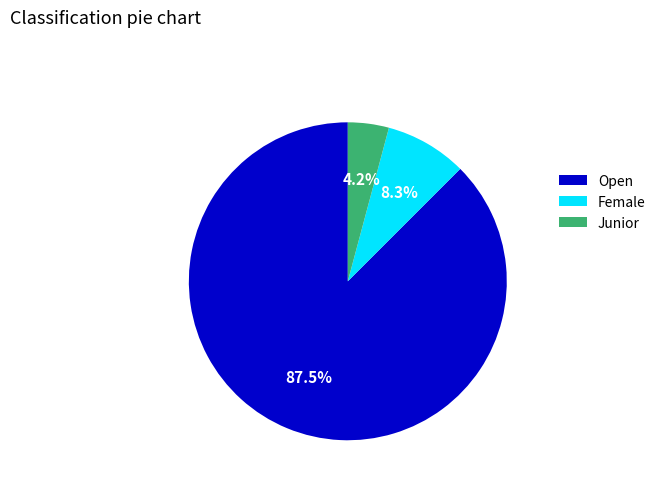

What is the smallest slice in the pie chart?

Junior